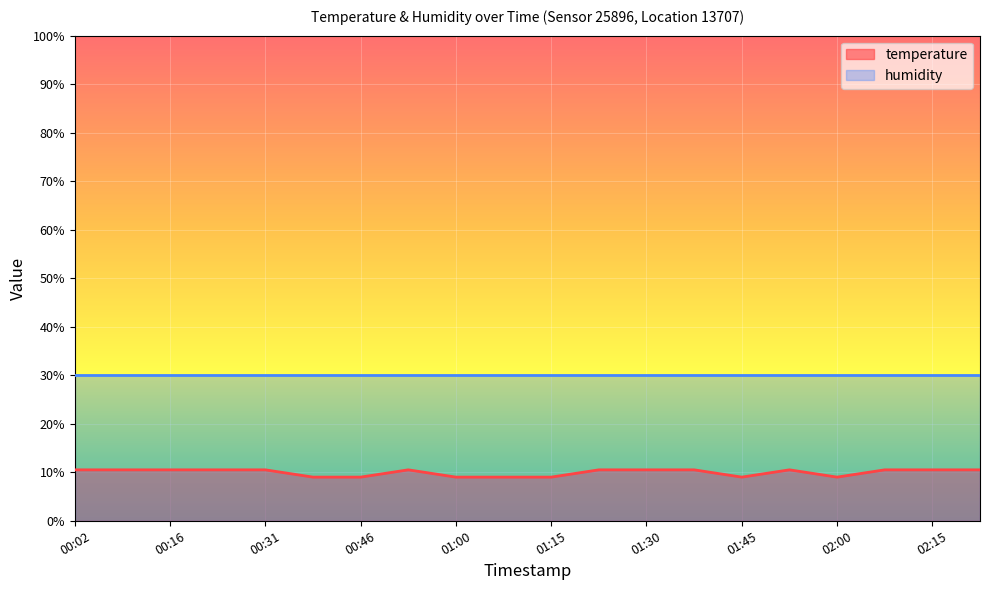

What is the sum of the values at 01:08 and 00:53?

19.5